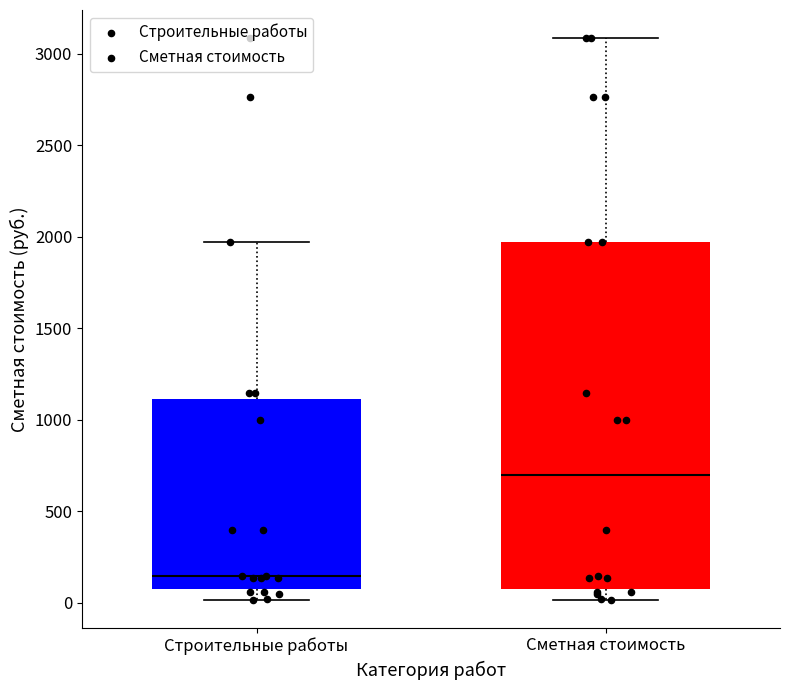

Where does the upper whisker of the box for Строительные работы end on the y-axis? The values are not printed on the chart, so give them approximately, as read against the axis.

2000